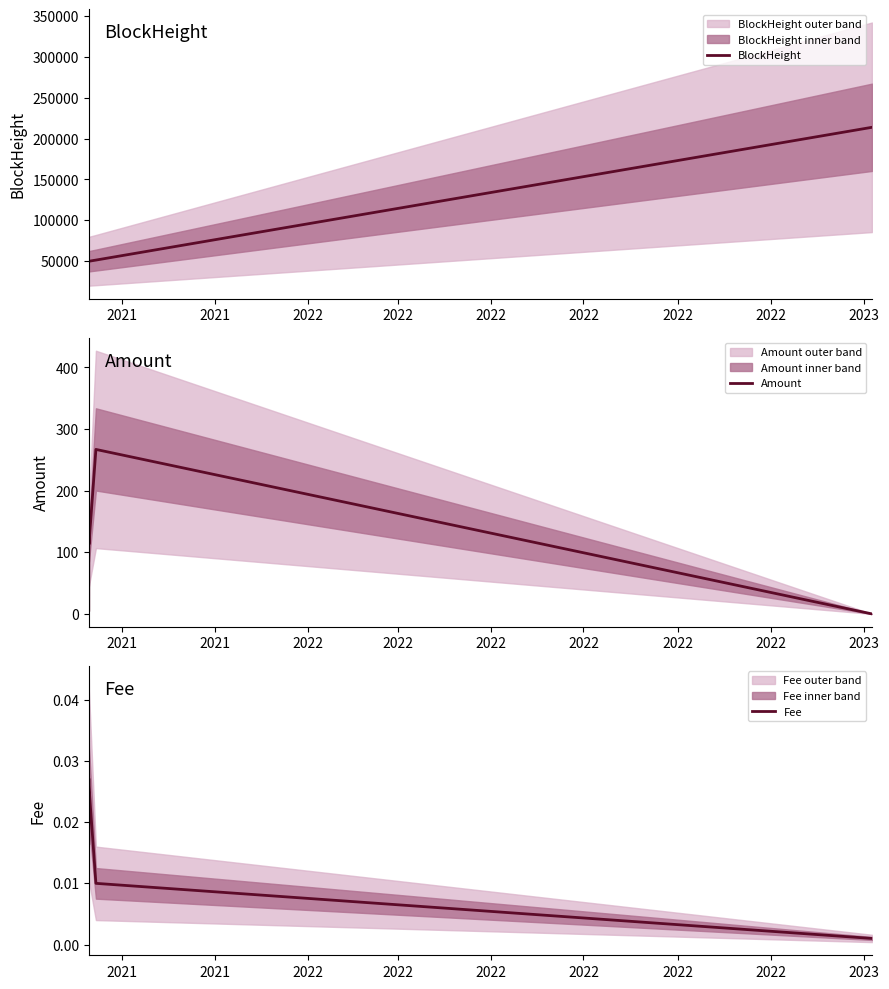

What is the lowest value of the BlockHeight series?

49793